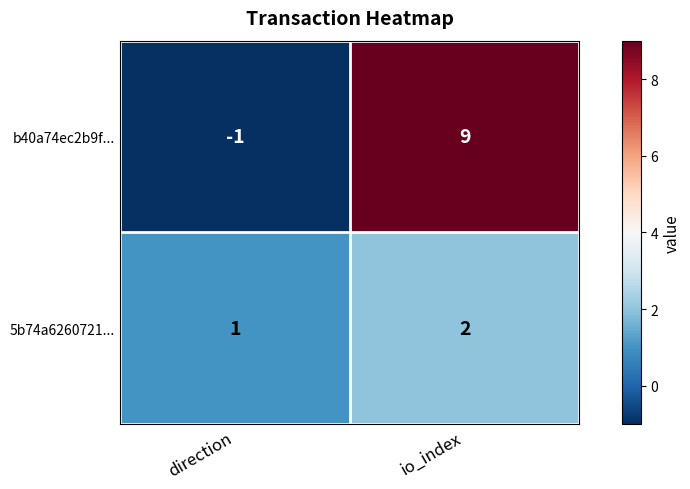

Which category has the lowest value across all series?

direction